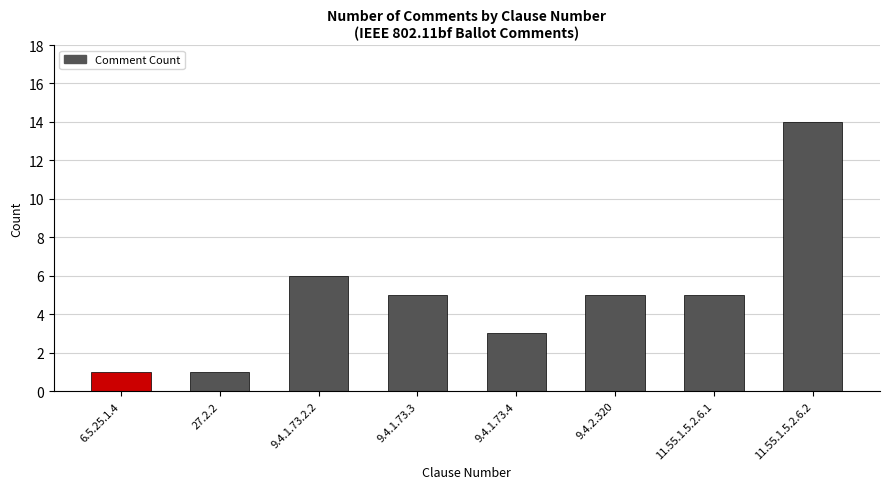

Which category has the highest value across all series?

11.55.1.5.2.6.2